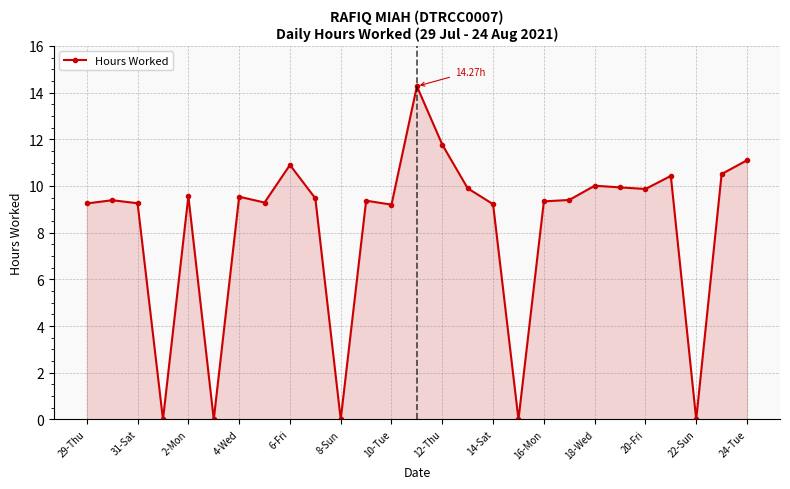

How many lines are shown in the chart?

1